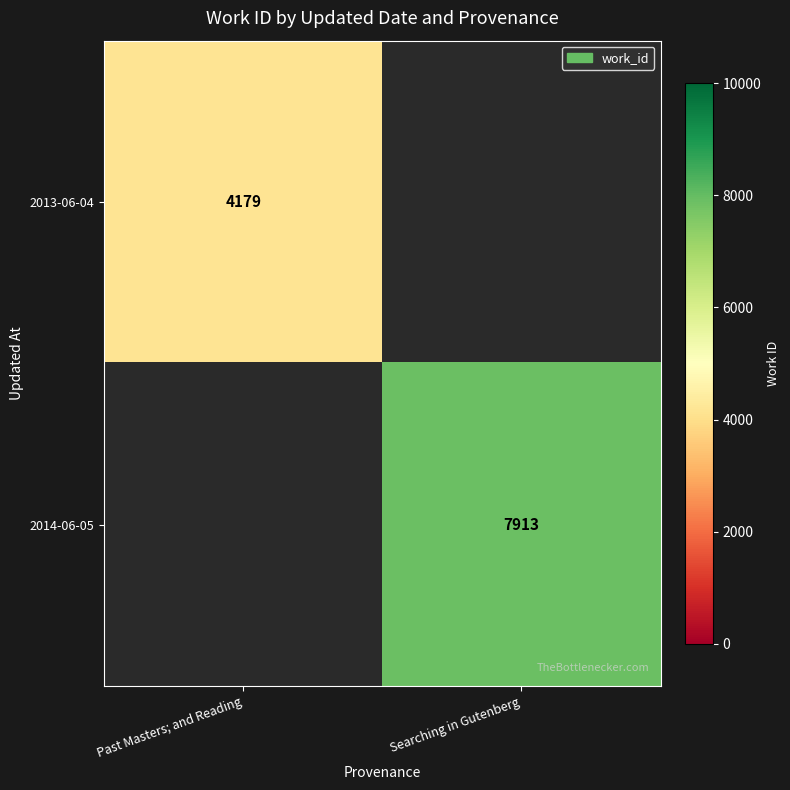

The value of 2014-06-05 at Searching in Gutenberg is 14043. True or false?

False